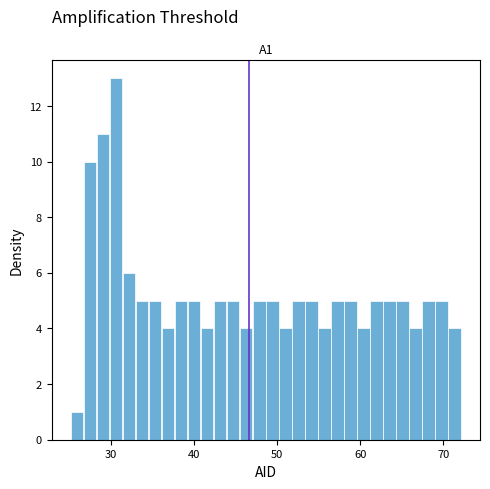

Around what value on the x-axis is the tallest bar? Give the approximate position of its centre, as read against the axis.

31